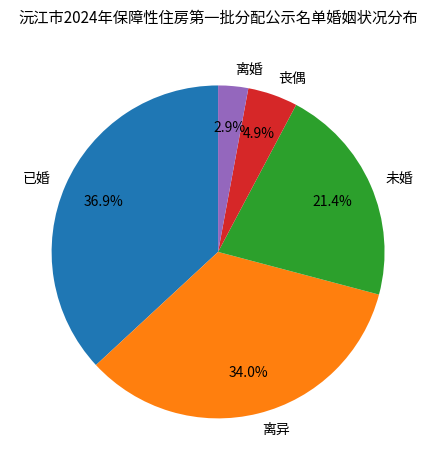

To the nearest percent, what is the combined percentage of 未婚 and 离婚?

24%